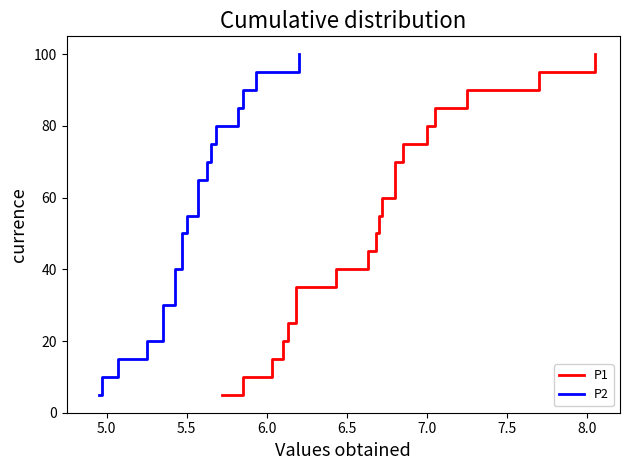

How many series are shown in this chart?

2